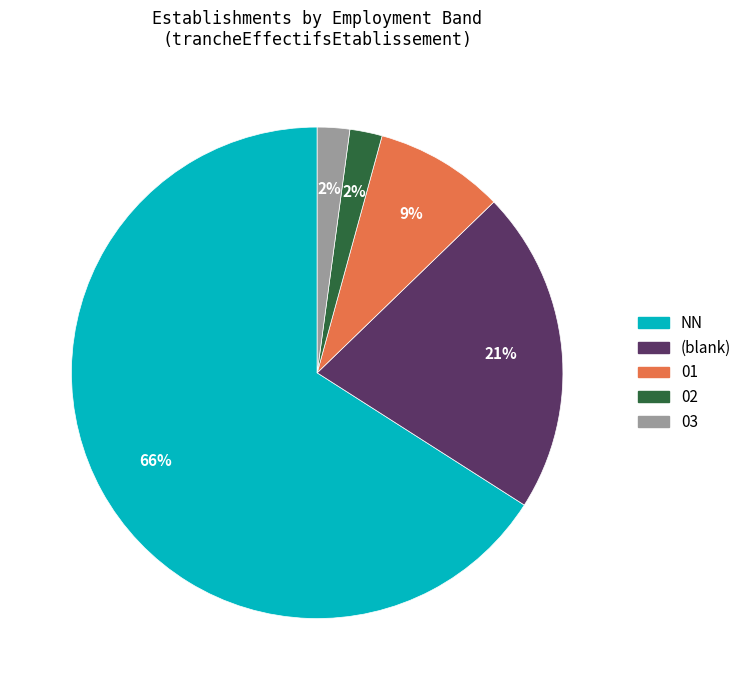

Is the sum of NN and 02 greater than half?

Yes